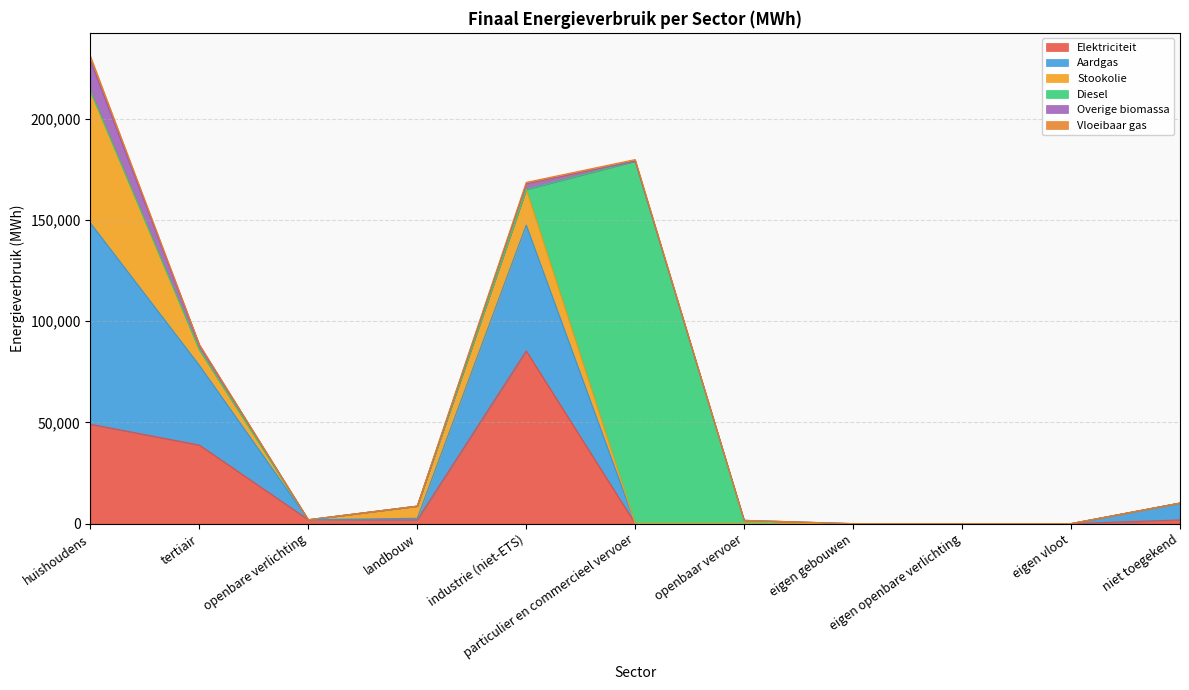

What position from the left is eigen vloot?

10